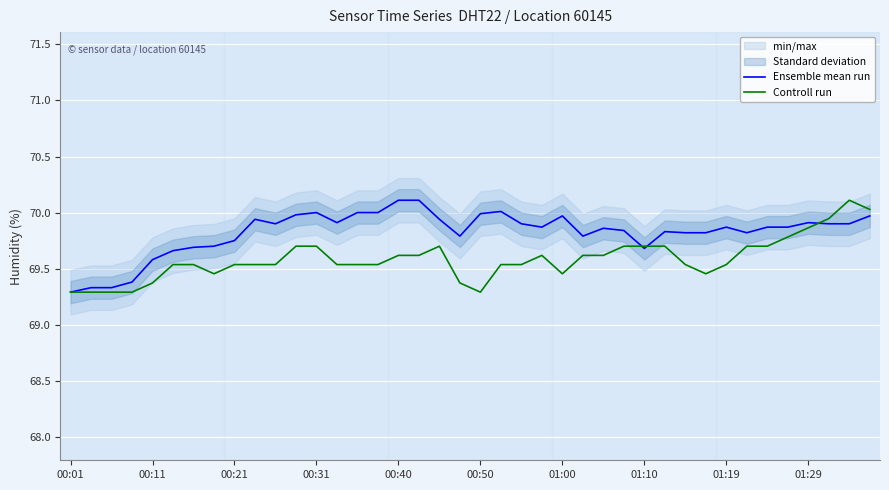

The Ensemble mean run series shows 70.1 at 00:40. True or false?

True